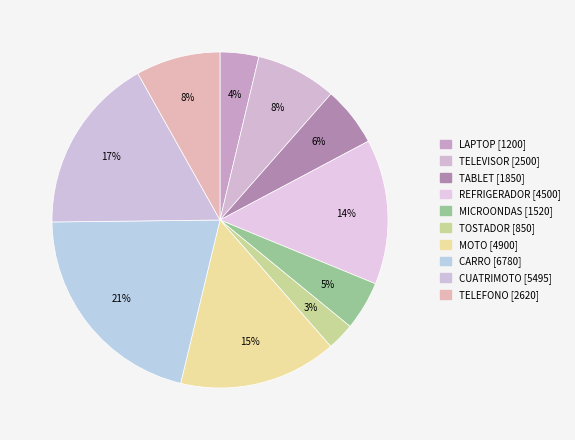

How many slices are in this pie chart?

10